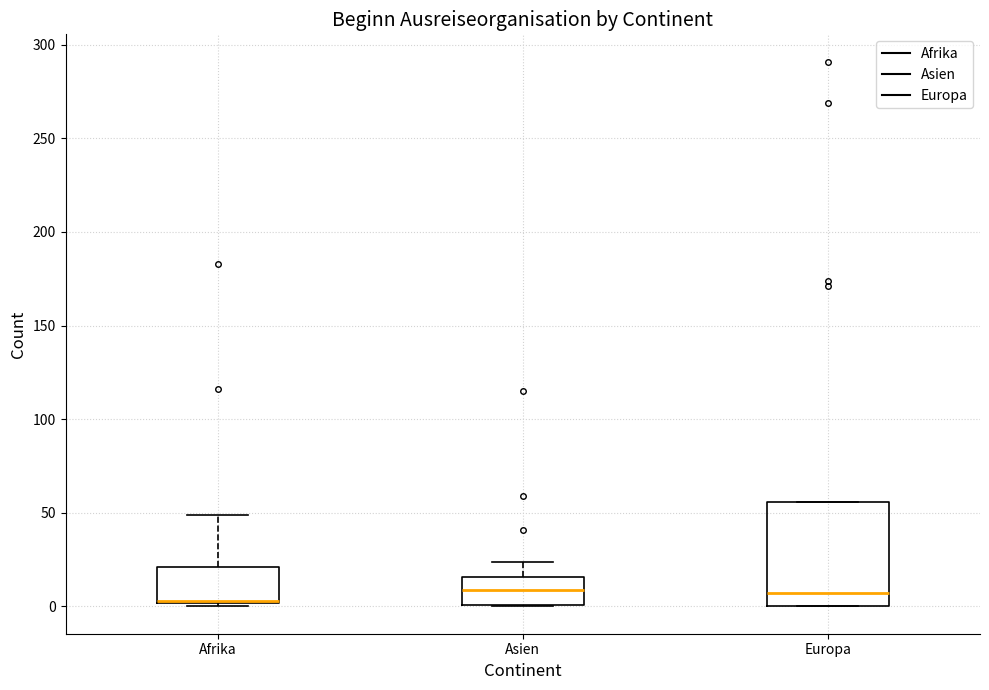

Where does the median line of the box for Europa sit on the y-axis? The values are not printed on the chart, so give them approximately, as read against the axis.

5